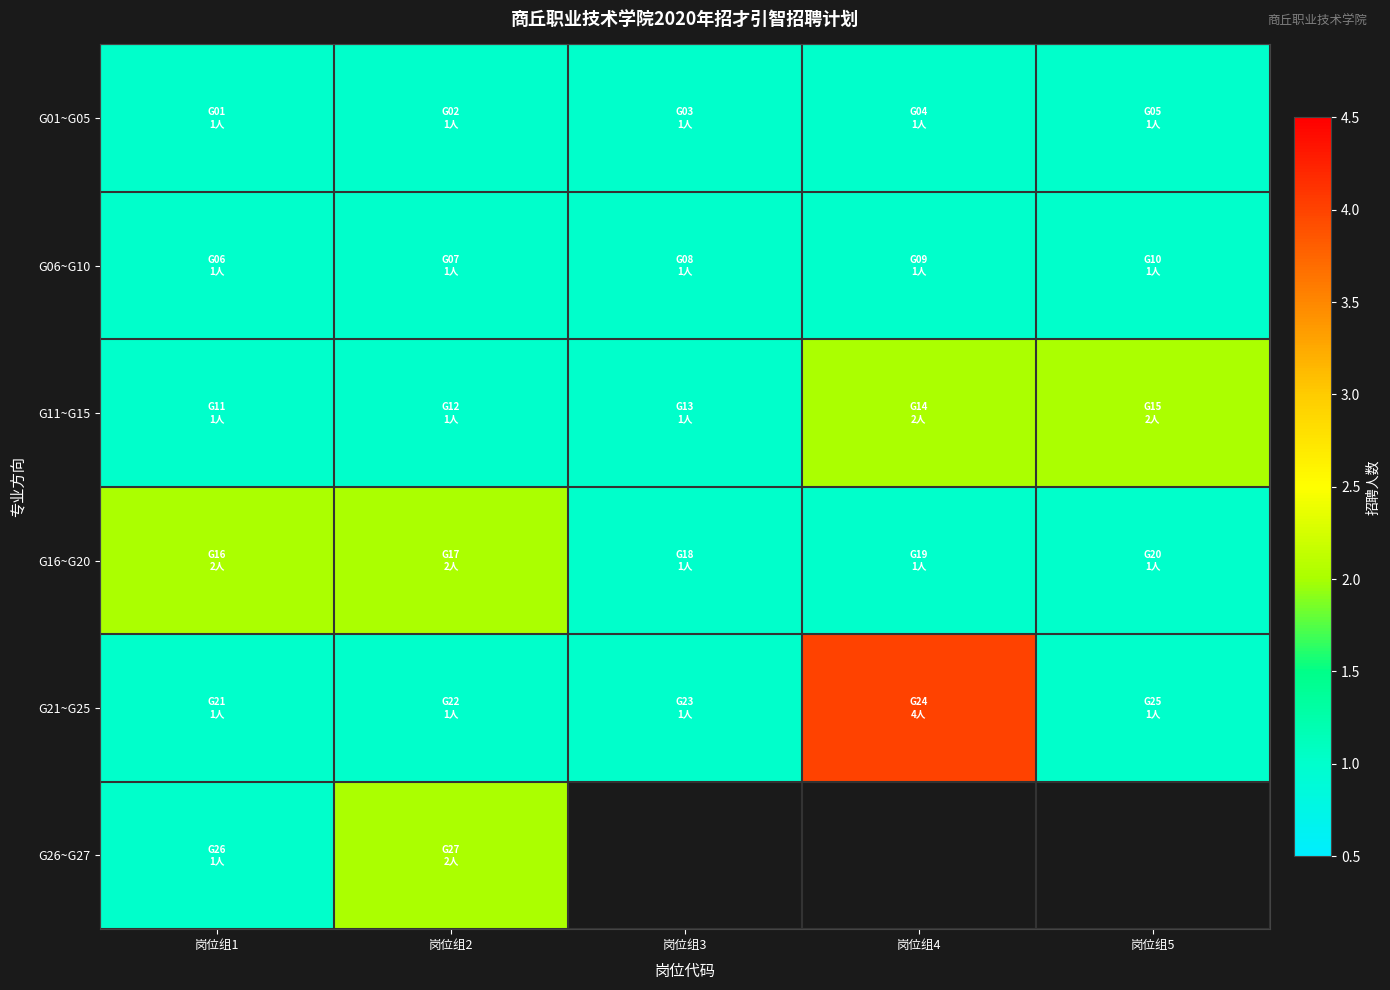

What is the minimum value shown in the chart?

1.0